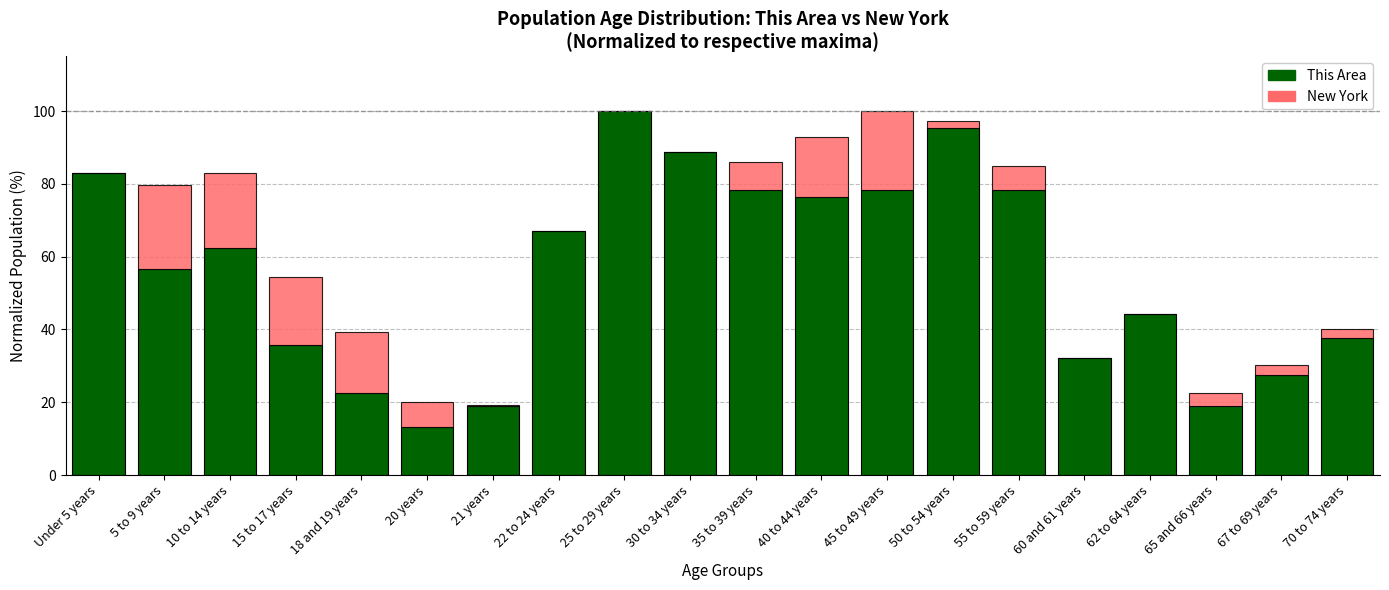

What is the total value across all series at 60 and 61 years?

32.1